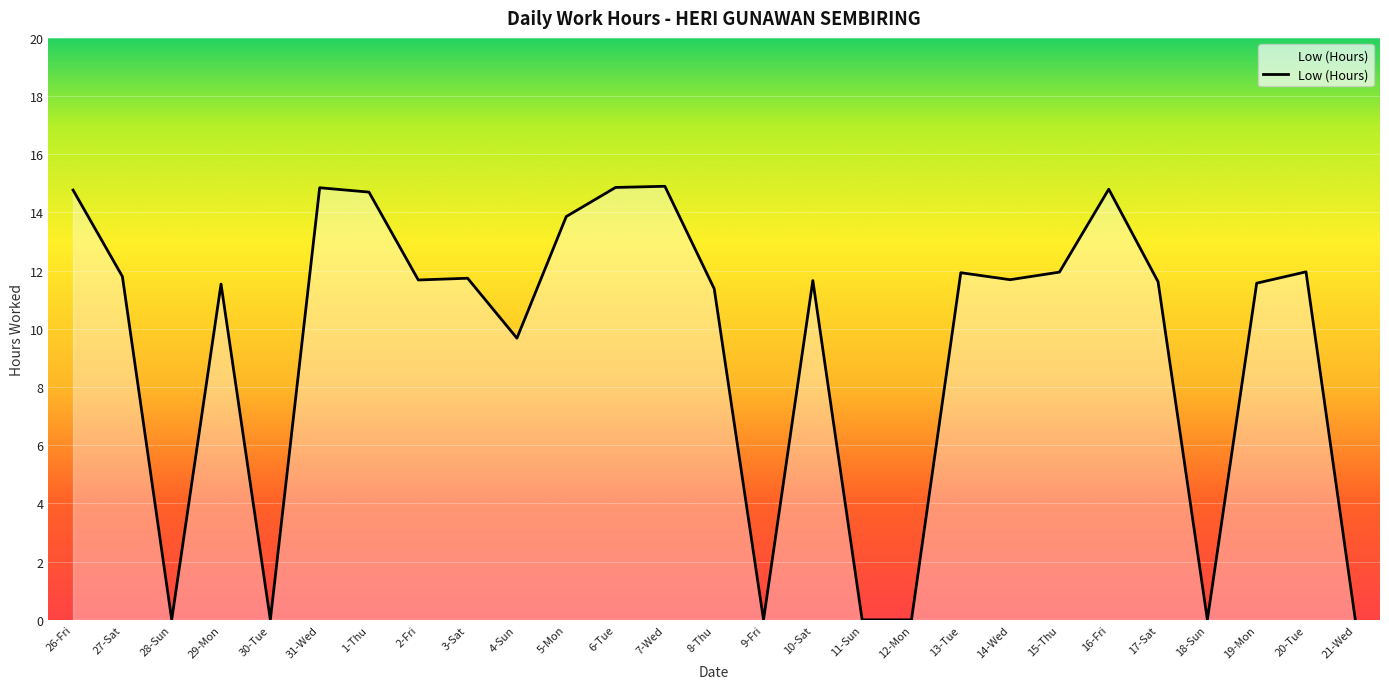

Between 16-Fri and 19-Mon, which is larger?

16-Fri